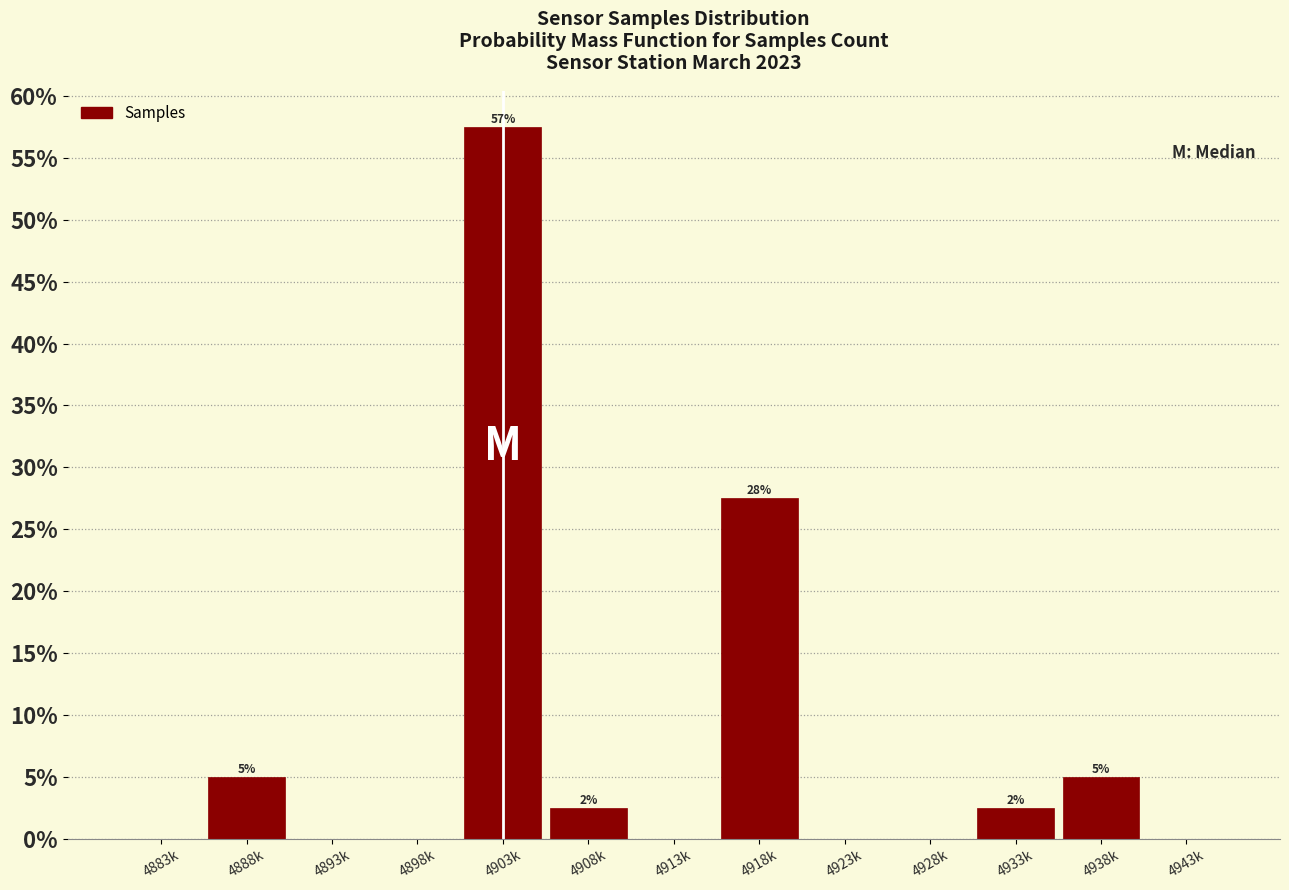

Reading right to left, extract all data points from this chart.

4943k=0.0	4938k=5.0	4933k=2.5	4928k=0.0	4923k=0.0	4918k=27.5	4913k=0.0	4908k=2.5	4903k=57.5	4898k=0.0	4893k=0.0	4888k=5.0	4883k=0.0